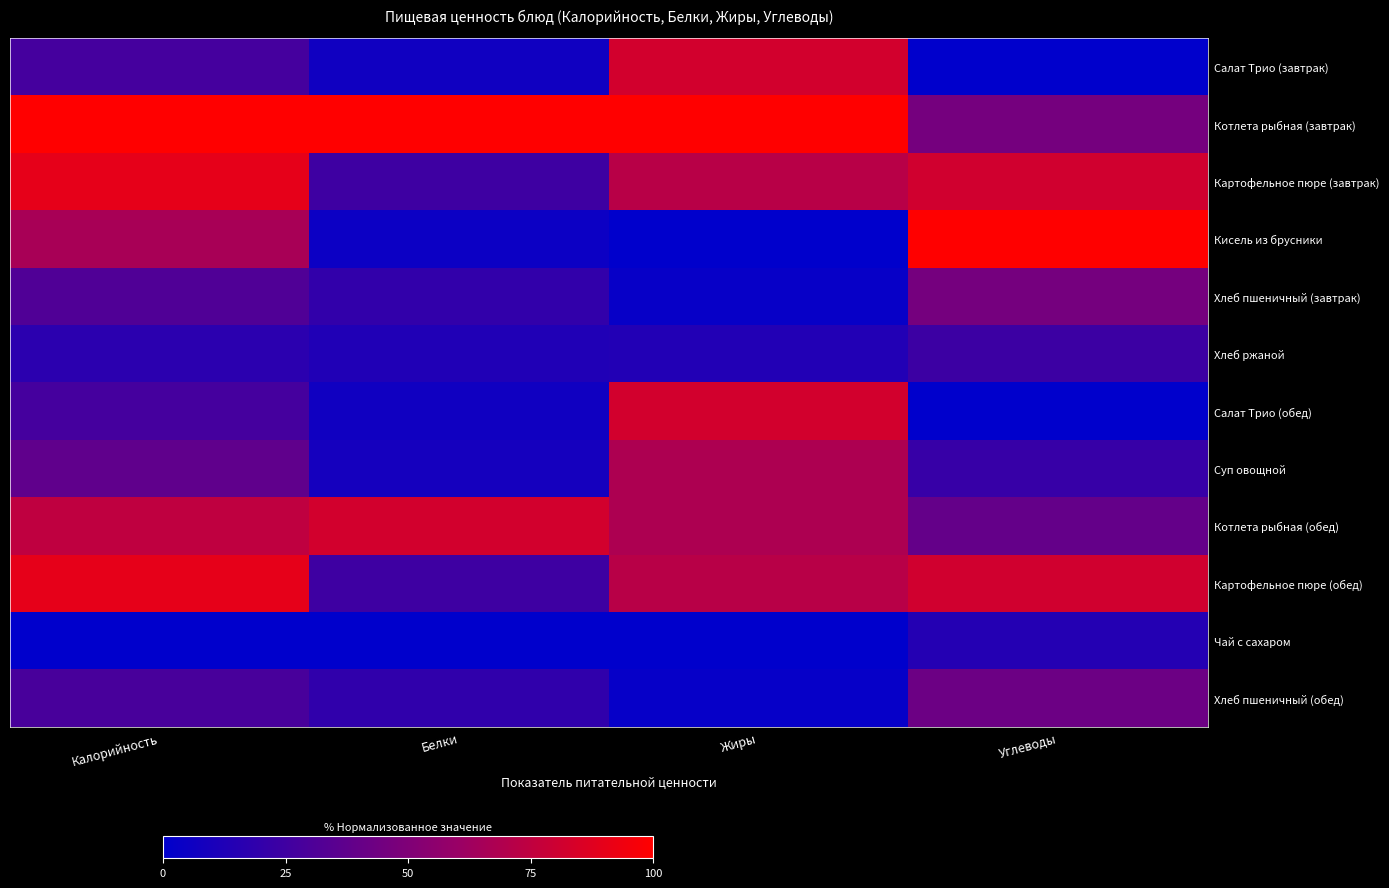

How many distinct data groups are displayed?

12